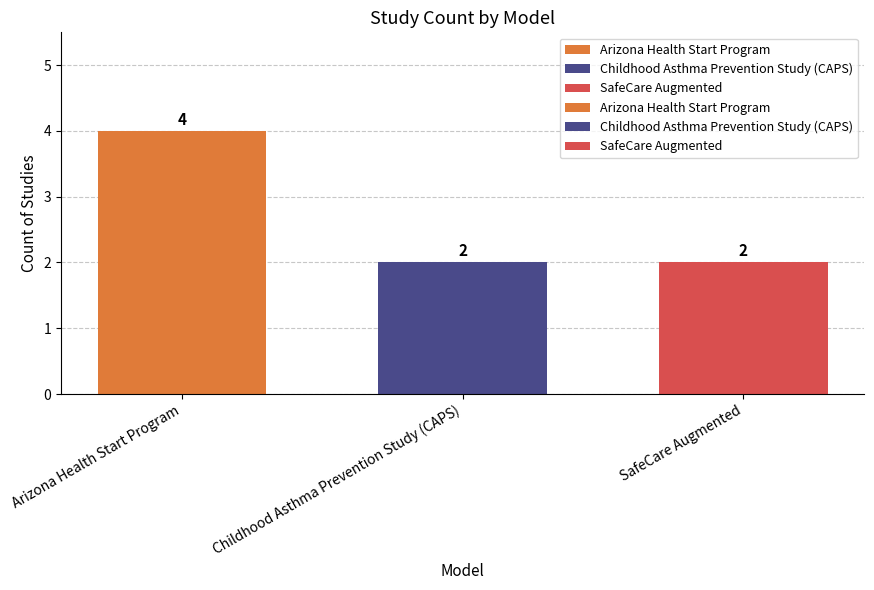

What is the ratio of the value at Arizona Health Start Program to the value at Childhood Asthma Prevention Study (CAPS)?

2.0